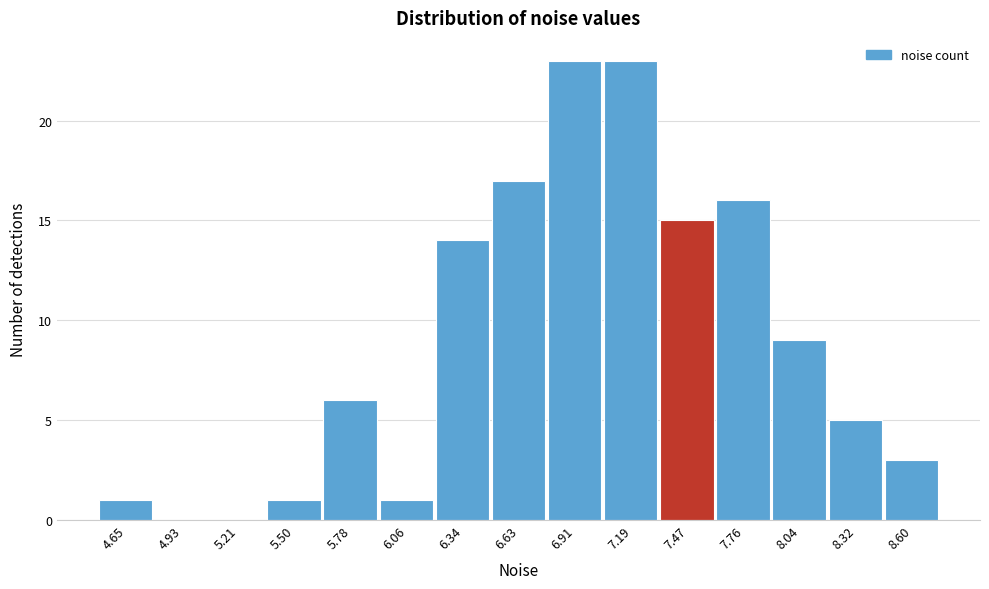

How tall is the bar that spans 5.65 to 5.90 on the x-axis? Neither the bar edges nor the heights are printed on the chart, so give them approximately, as read against the axes.

6